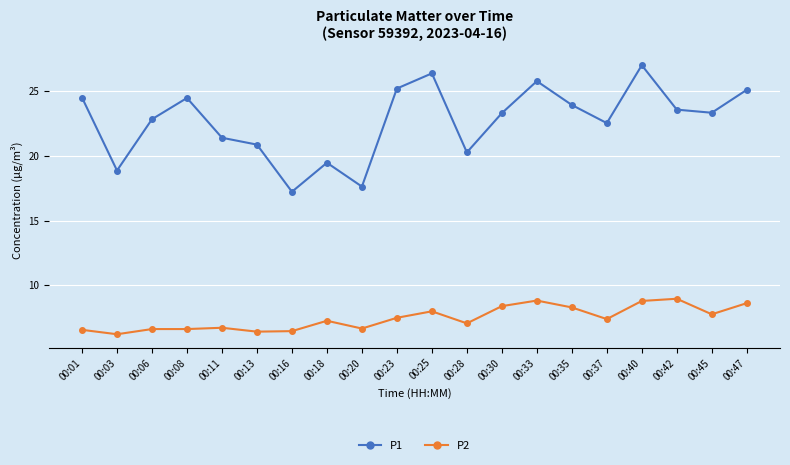

The value of P1 at 00:20 is 17.6. True or false?

True